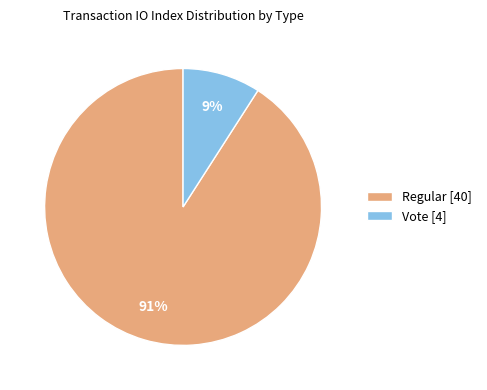

True or false: Regular [40] accounts for 91% of the total.

True